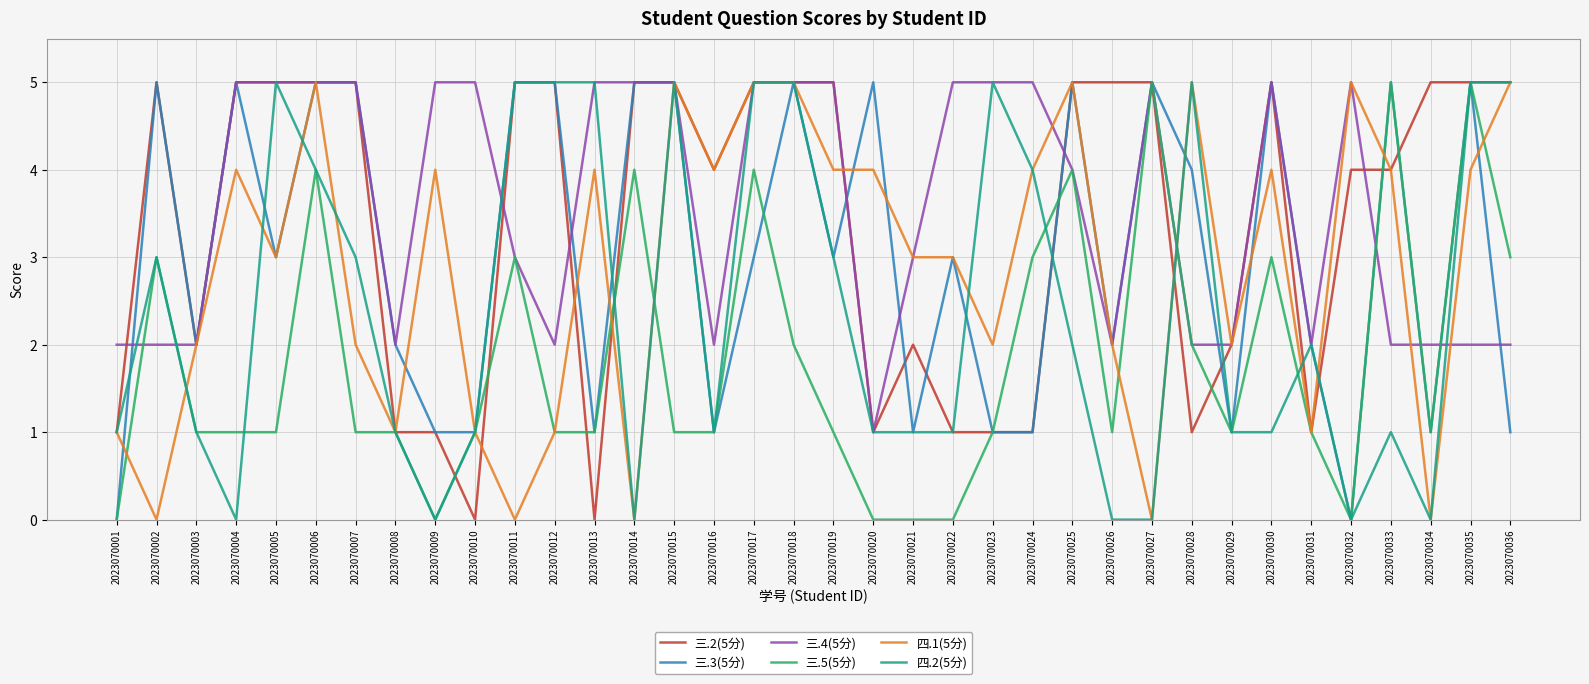

At which label does 四.2(5分) first exceed 2?

2023070002